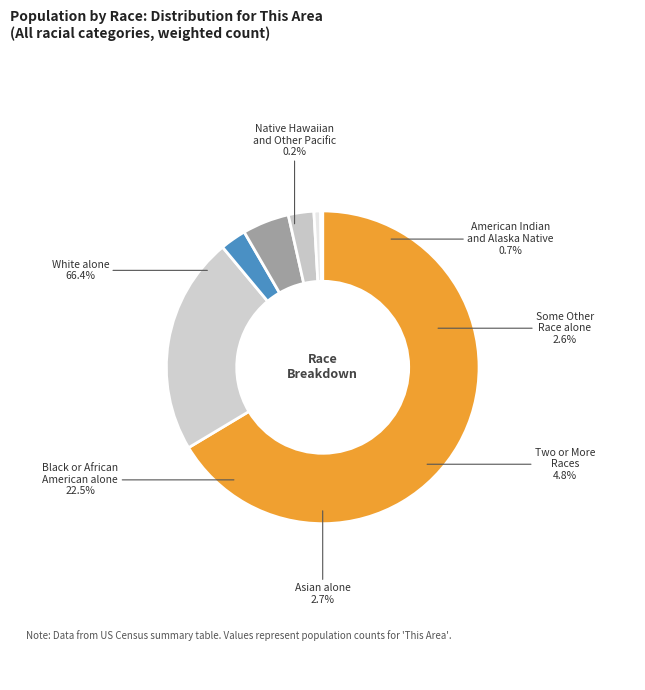

What percentage do American Indian and Alaska Native and White alone together represent?

67.1%